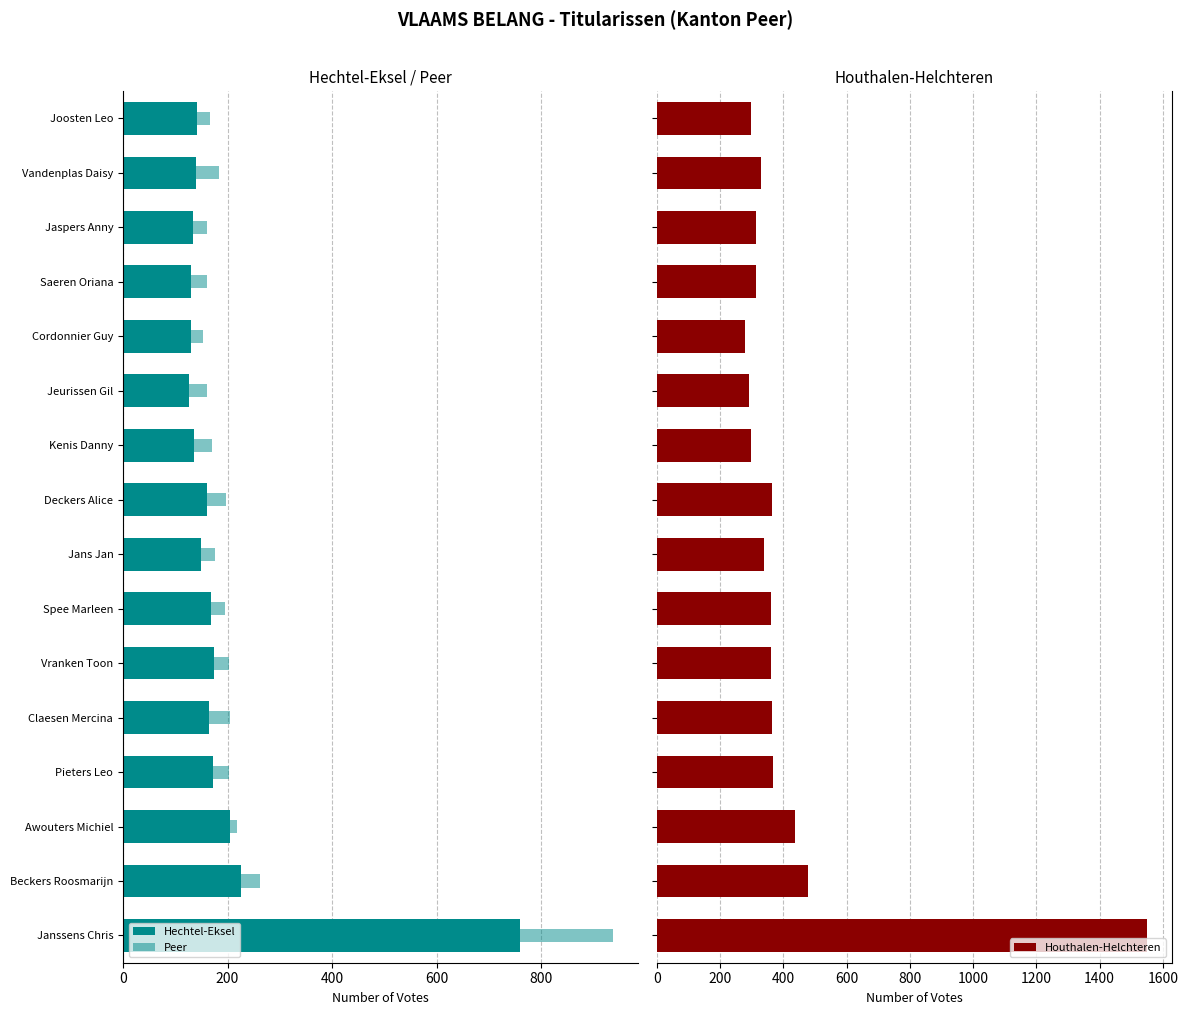

Rank the series by their maximum value, from lowest to highest.

Peer, Hechtel-Eksel, Houthalen-Helchteren